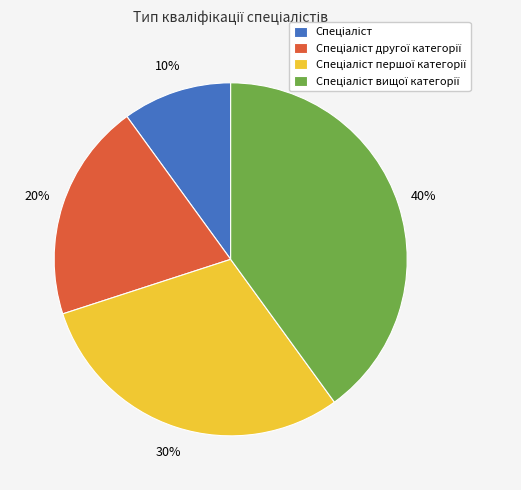

To the nearest percent, what is the average slice percentage?

25%